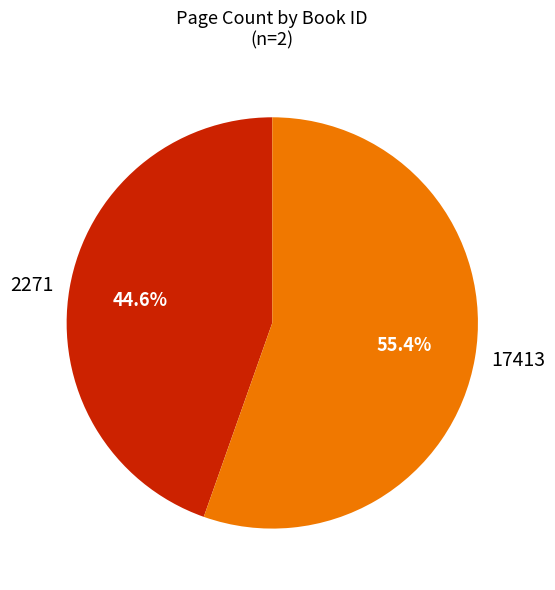

To the nearest percent, what is the difference between the 2271 and 17413 slice percentages?

11%